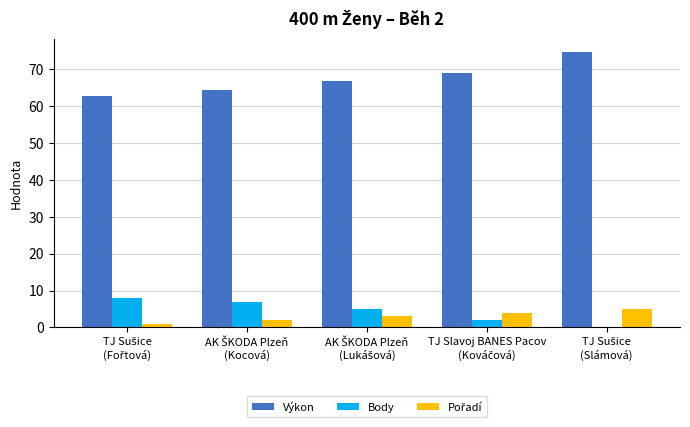

What is the highest value of the Body series?

8.0